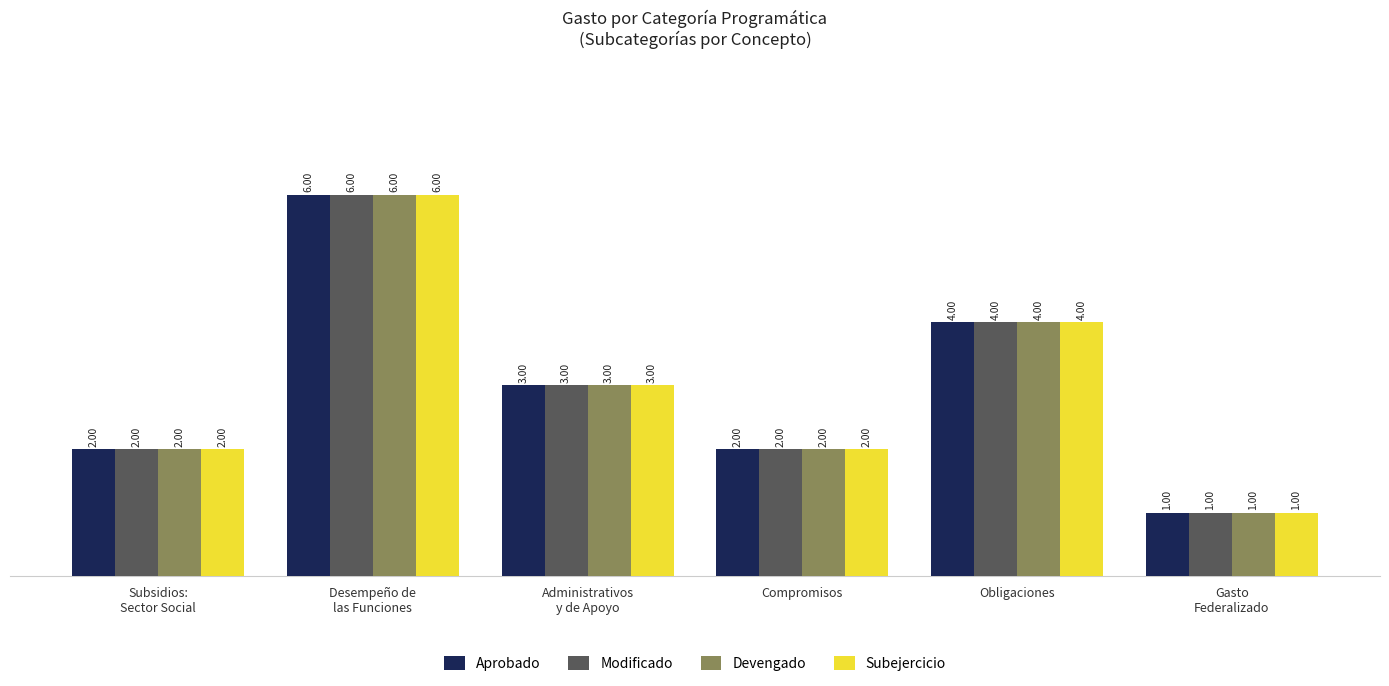

Is the value of Aprobado at Administrativos
y de Apoyo greater than the value of Modificado at Gasto
Federalizado?

Yes